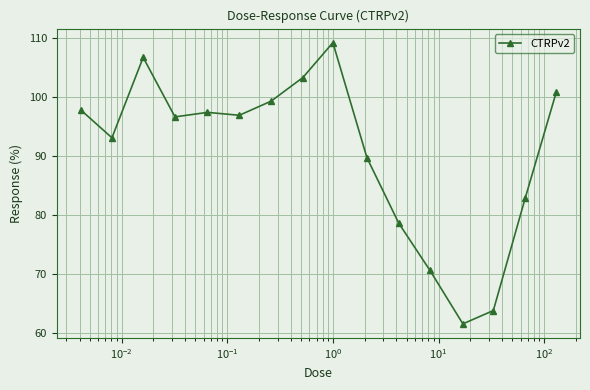

What is the smallest value displayed?

61.6